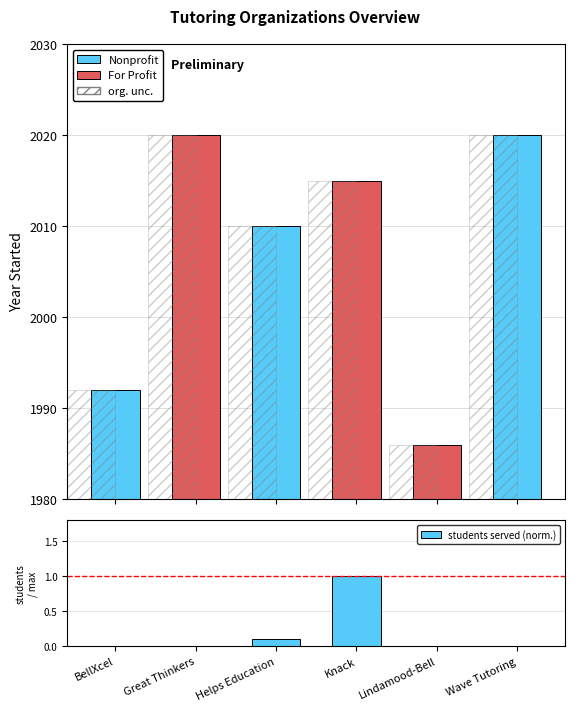

How many positive values are there?

3